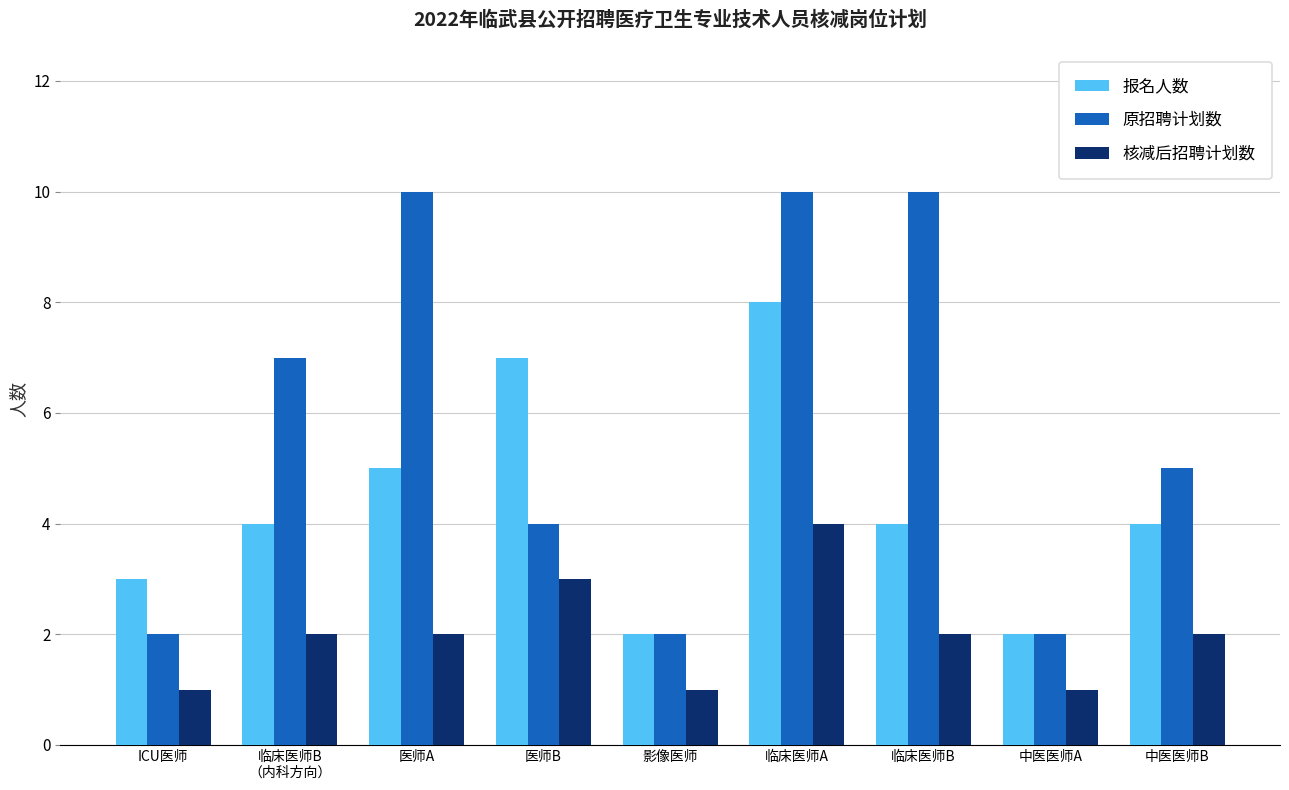

Count the number of data series in this chart.

3